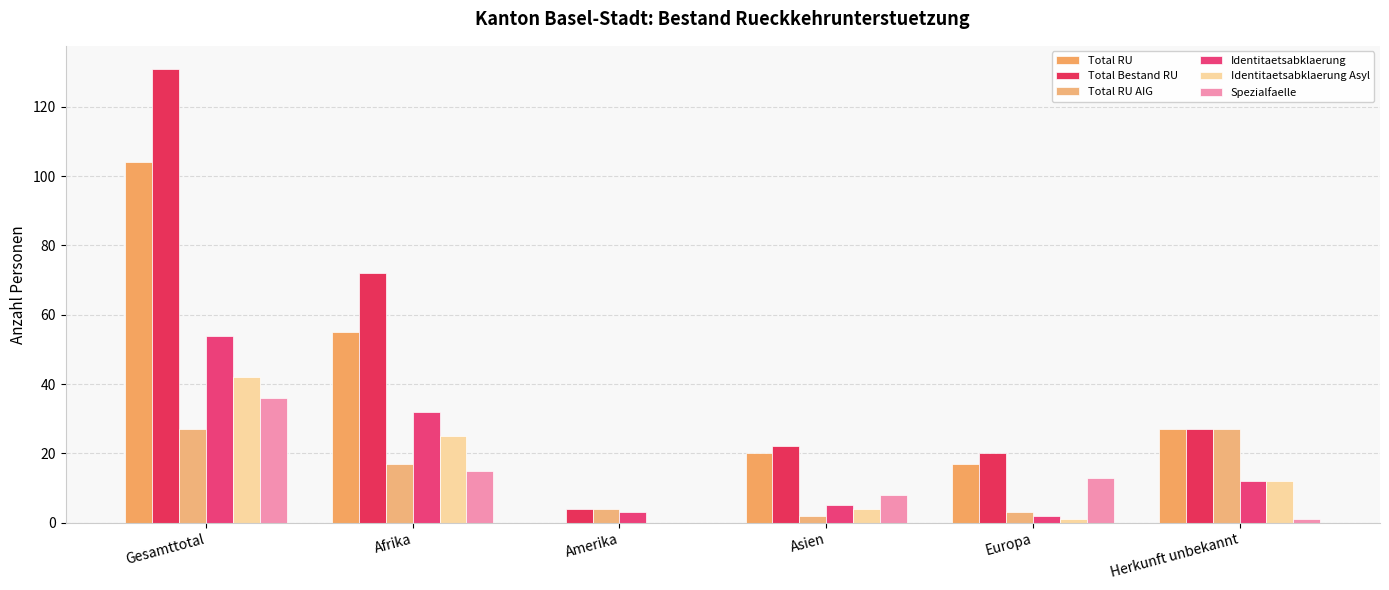

Is it true that Identitaetsabklaerung equals 2 at Europa?

True